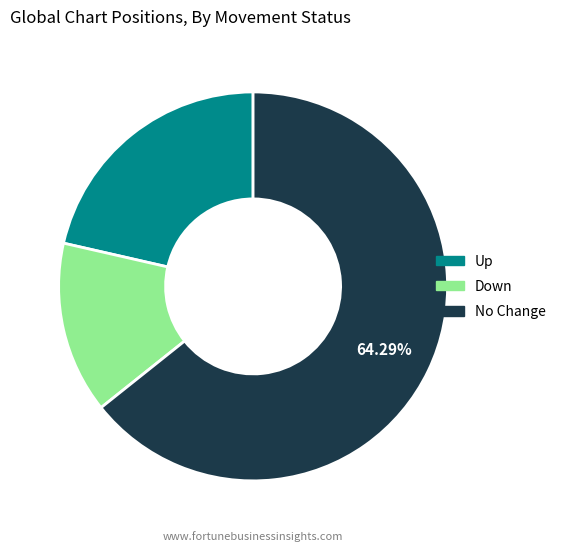

Is the sum of Up and Down greater than half?

No